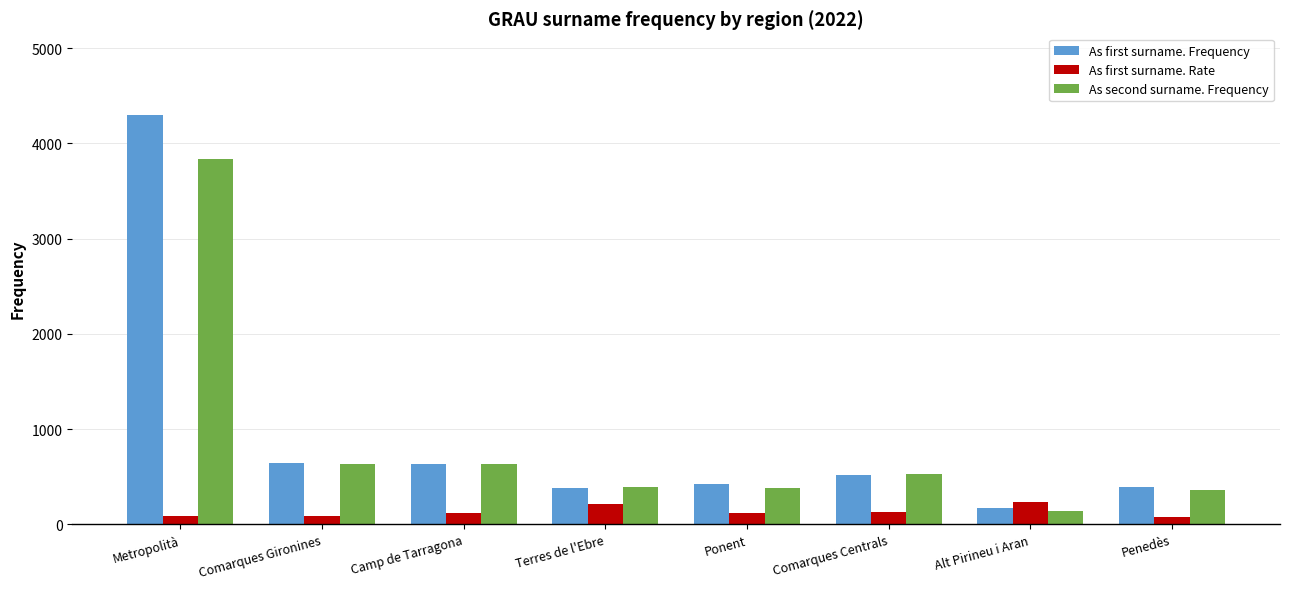

Is it true that As first surname. Frequency equals 701 at Penedès?

False